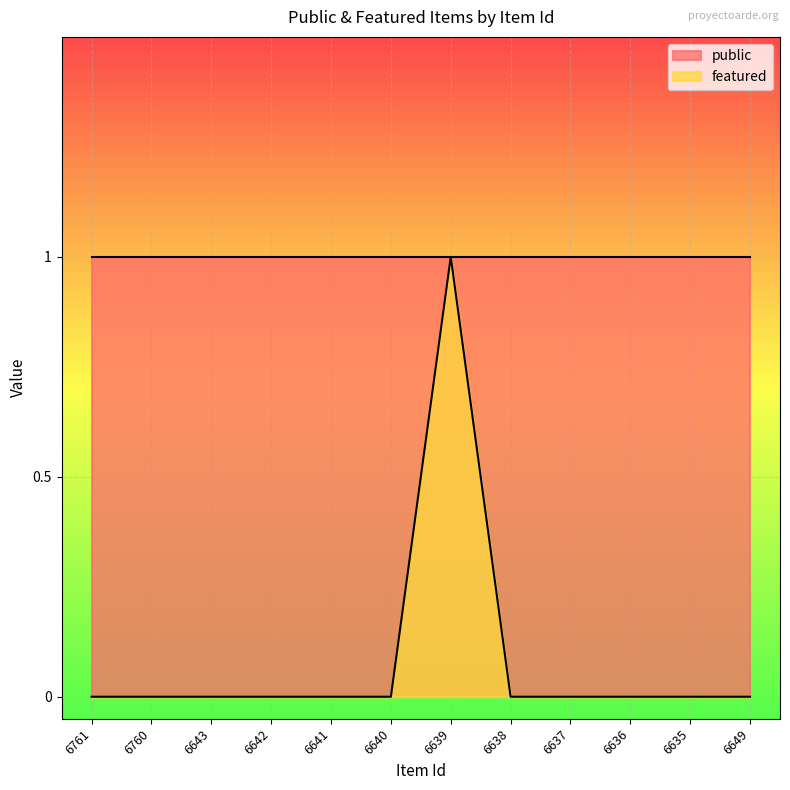

At which category does the data reach its first local peak?

6639